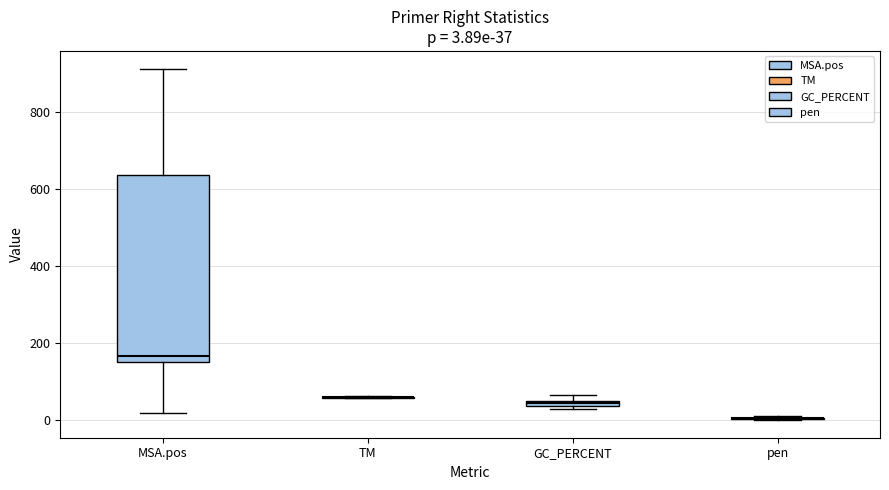

Comparing the boxes themselves (not the whiskers), which one is the tallest?

MSA.pos